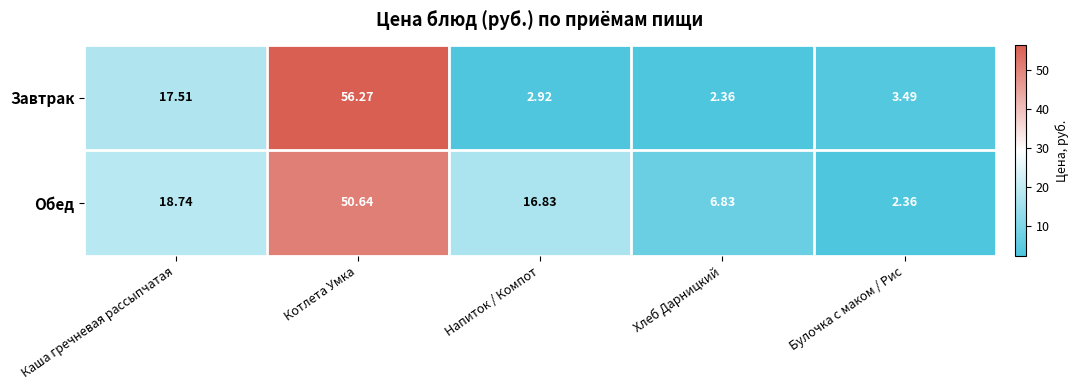

How many categories are shown in the chart?

5